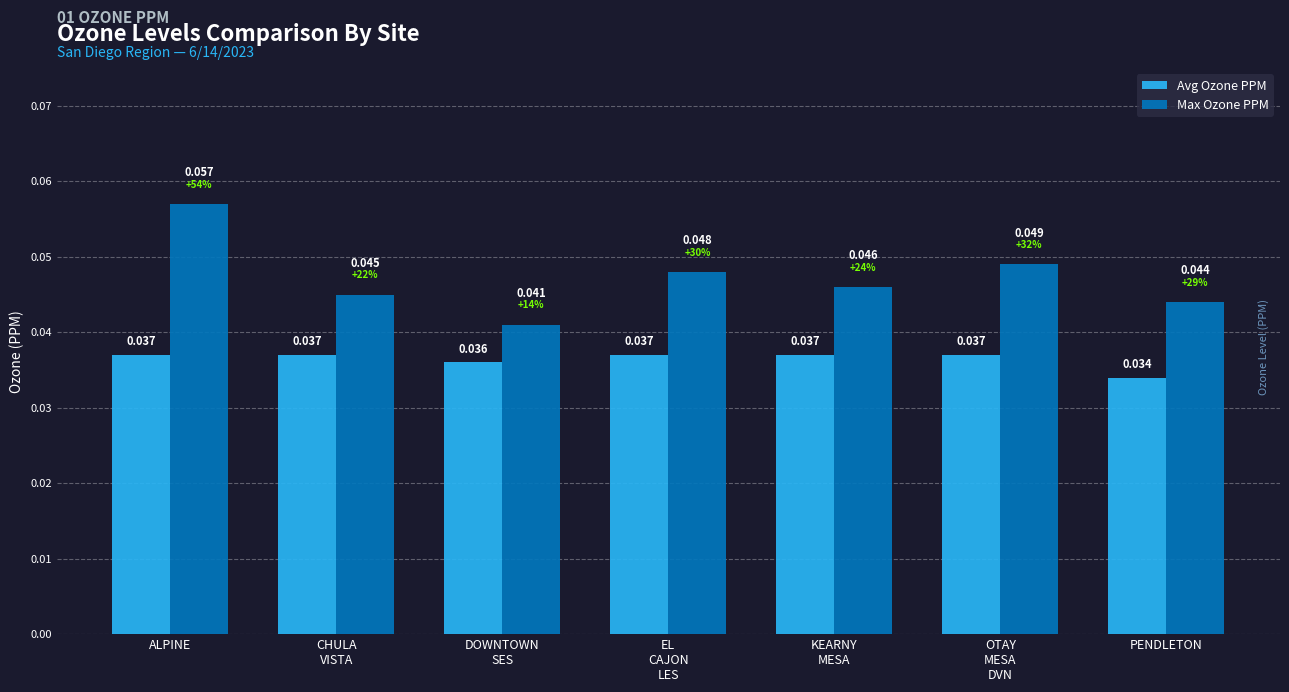

True or false: Avg Ozone PPM has a value of 0.1 at EL
CAJON
LES.

False